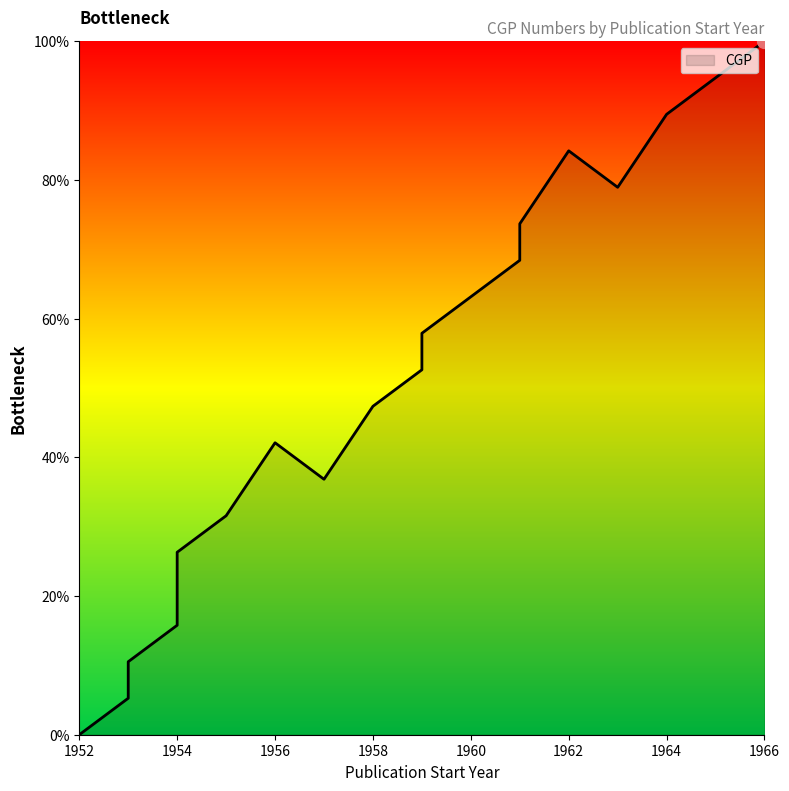

The chart shows a value of 15.1 at 1958. True or false?

False